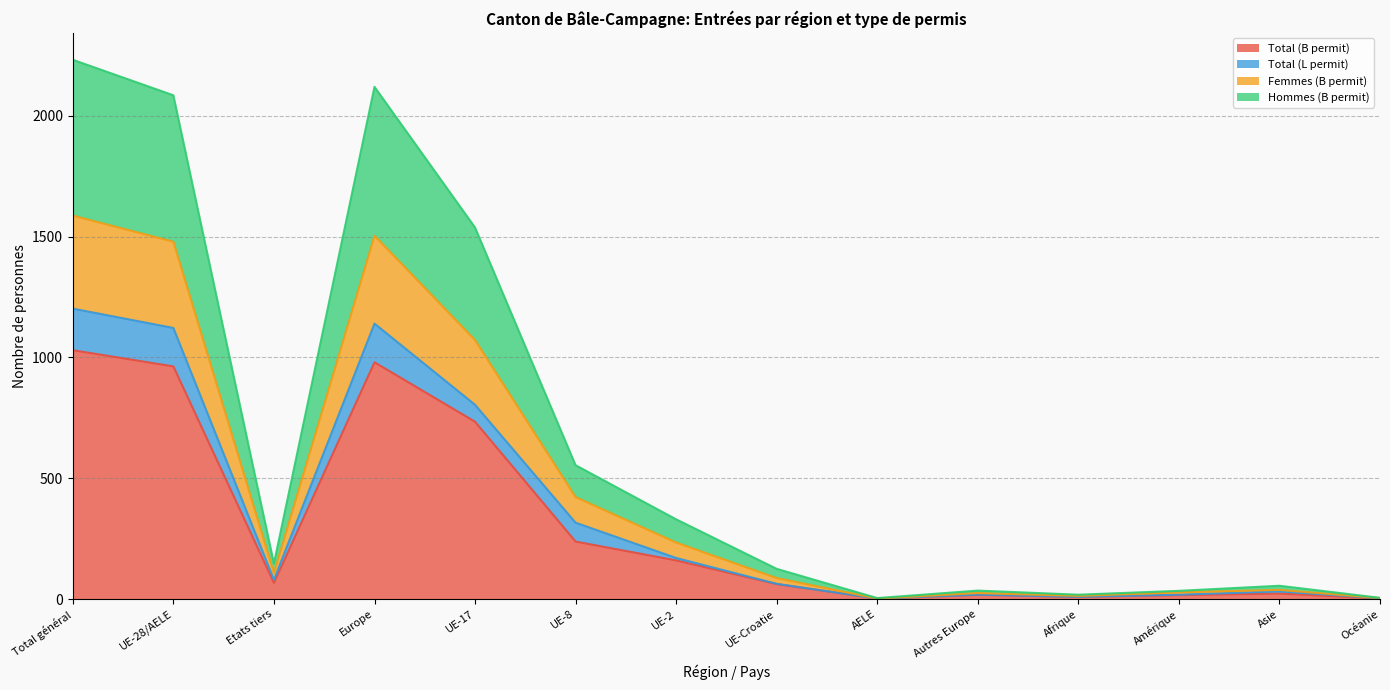

Which category has the highest value in the Total (B permit) series?

Total général